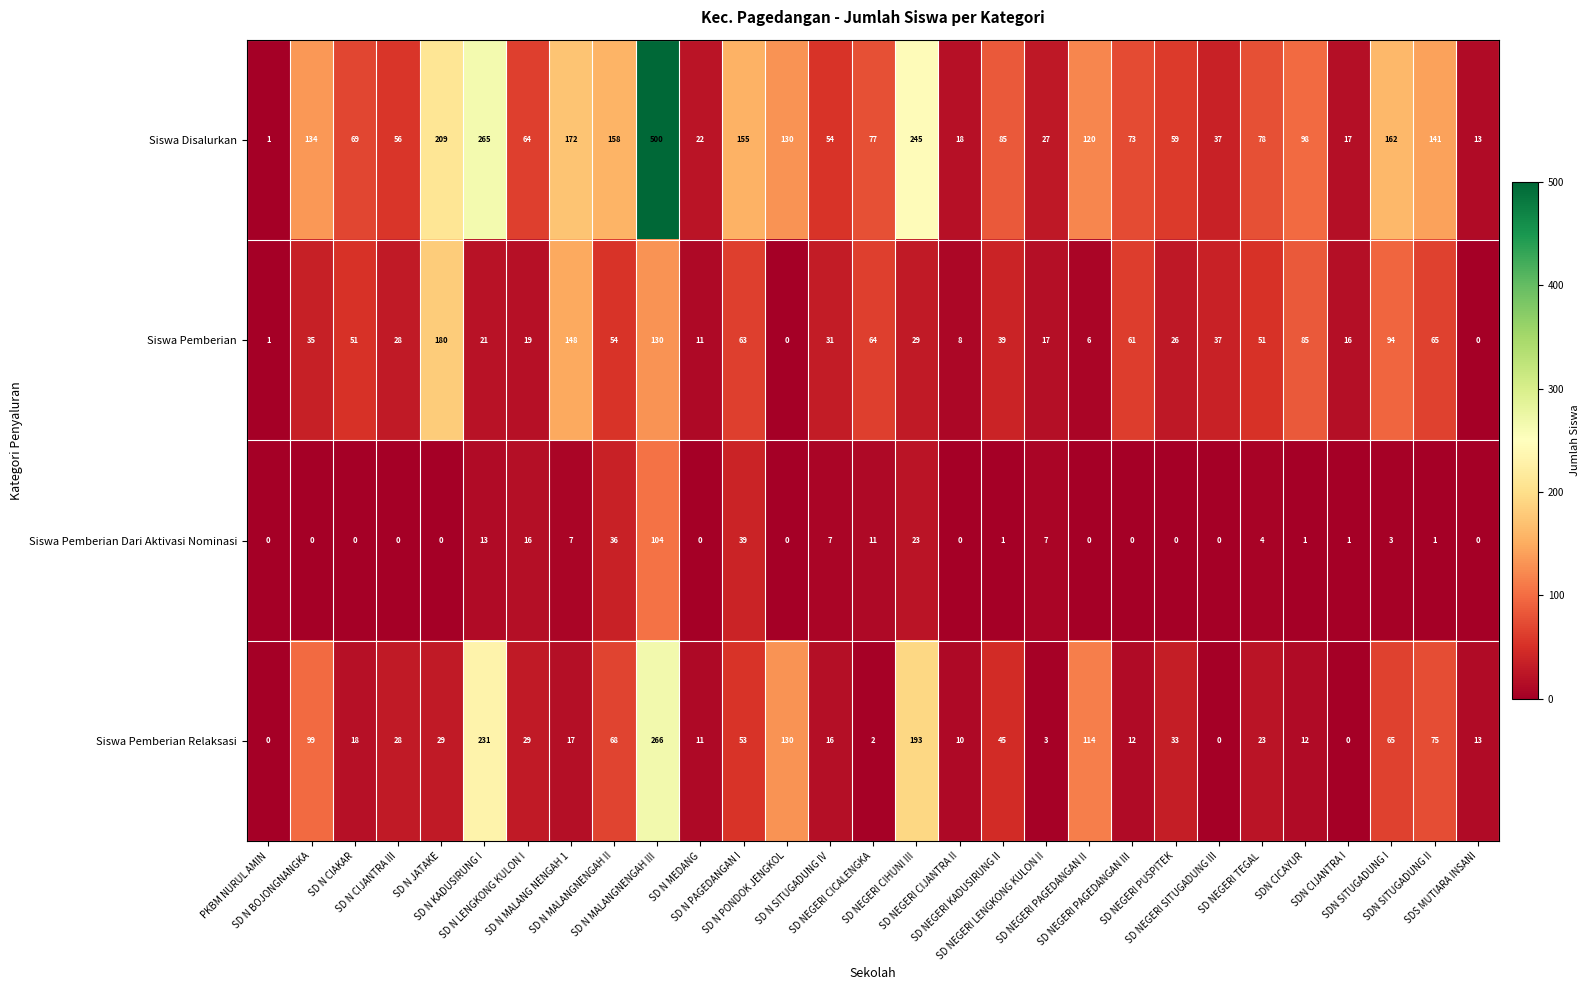

What is the sum of all Siswa Disalurkan values?

3239